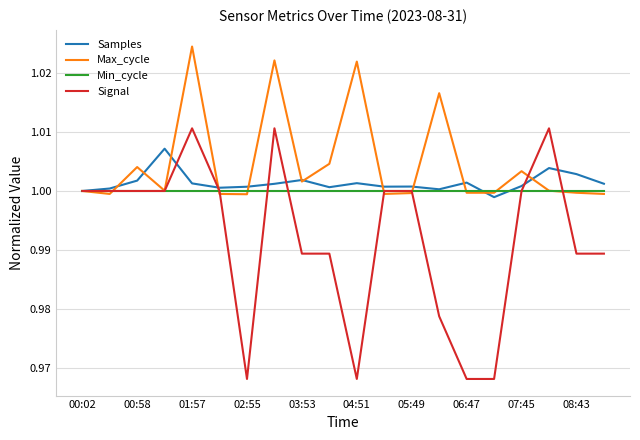

Which series has the largest range (max minus min)?

Signal